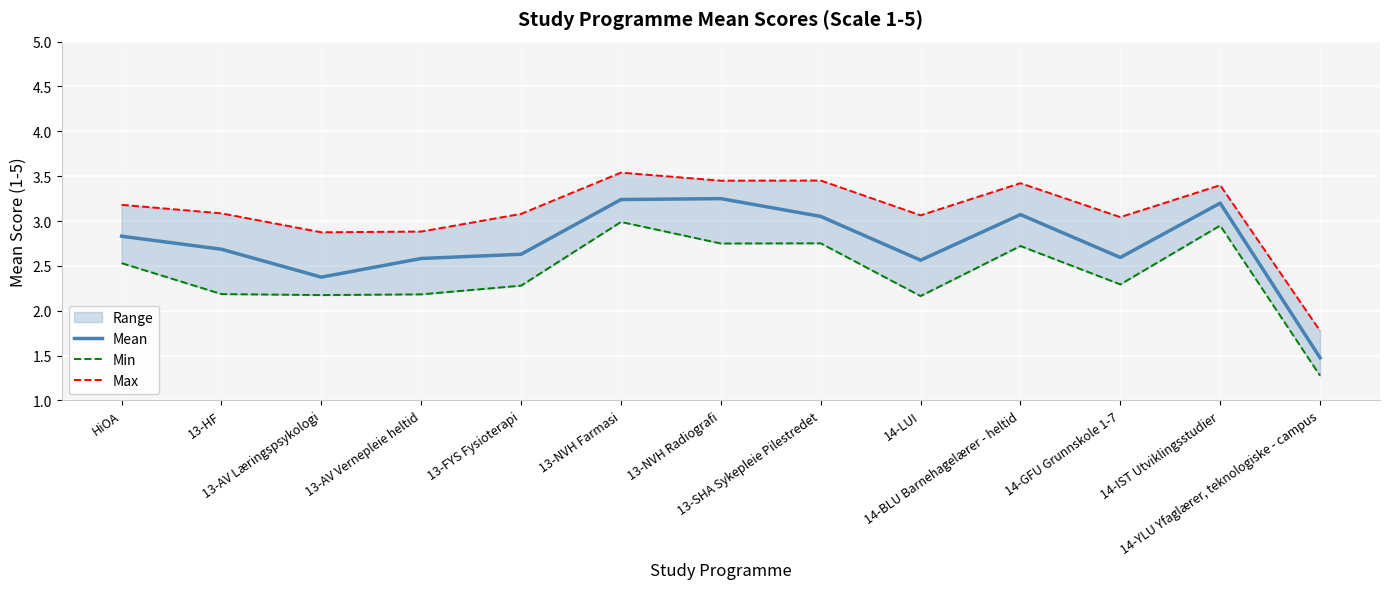

Where is Max nearest to the value 2?

14-YLU Yfaglærer, teknologiske - campus